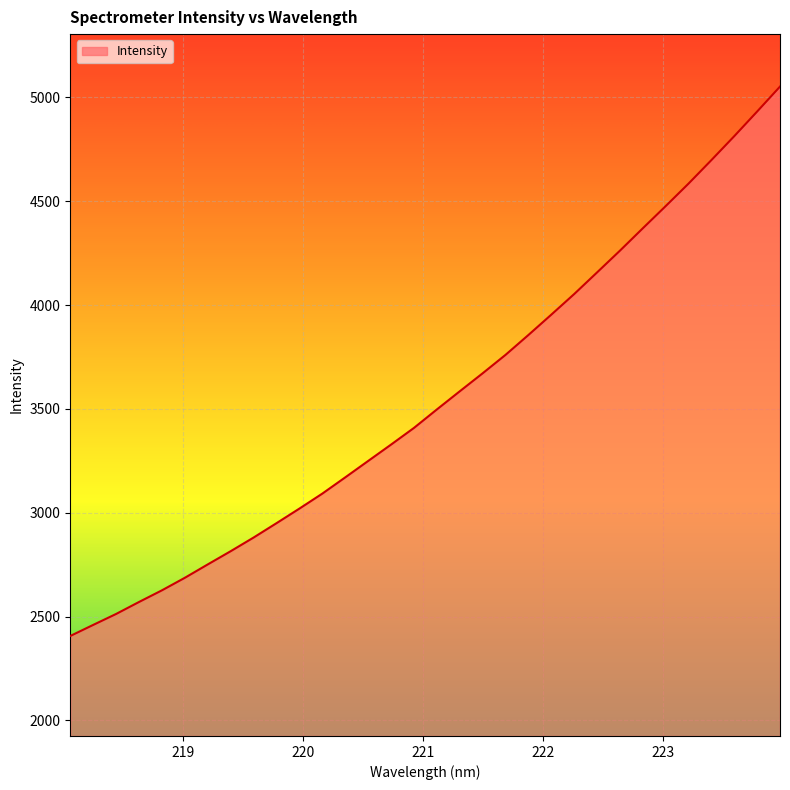

What is the difference between the maximum and minimum values?

2644.7